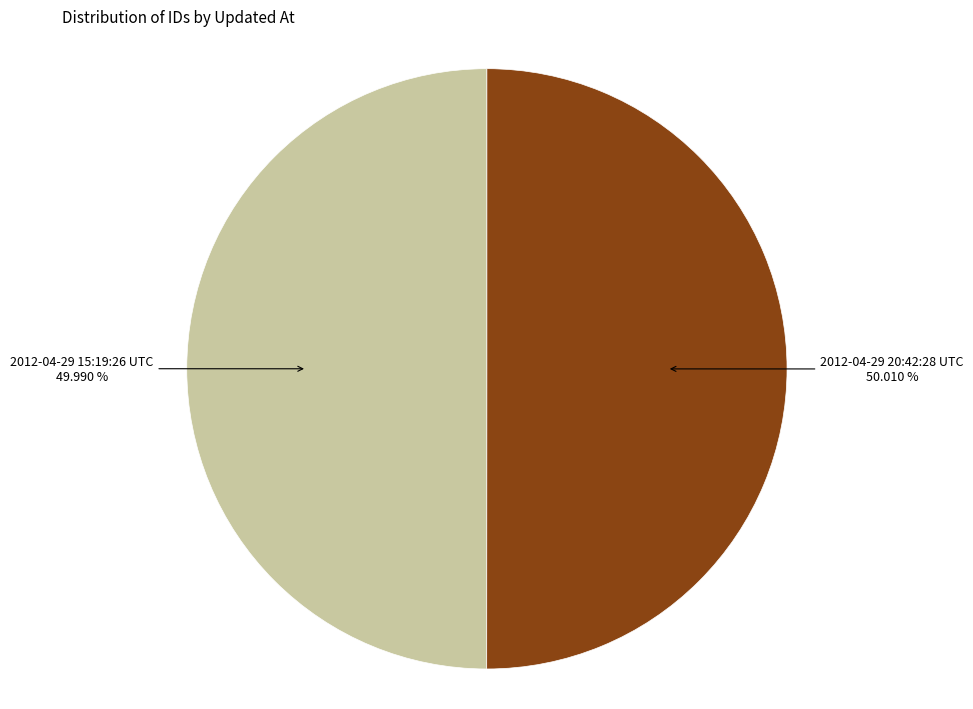

Do 2012-04-29 15:19:26 UTC and 2012-04-29 20:42:28 UTC together represent more than half of the pie?

Yes